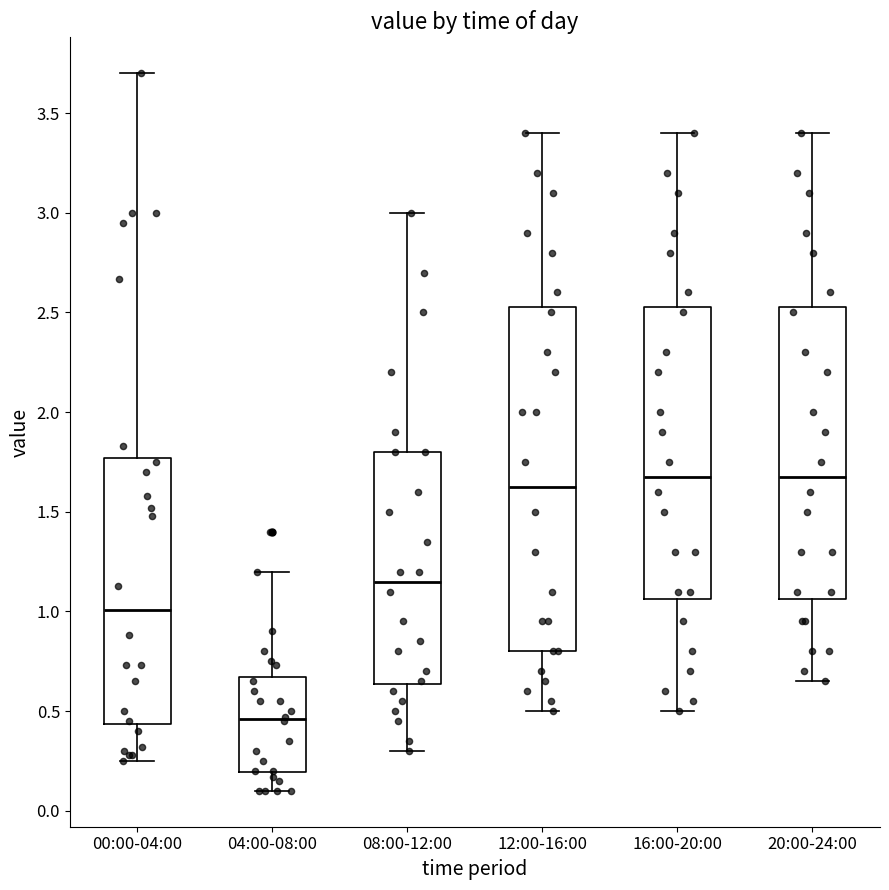

Comparing the boxes themselves (not the whiskers), which one is the tallest?

12:00-16:00